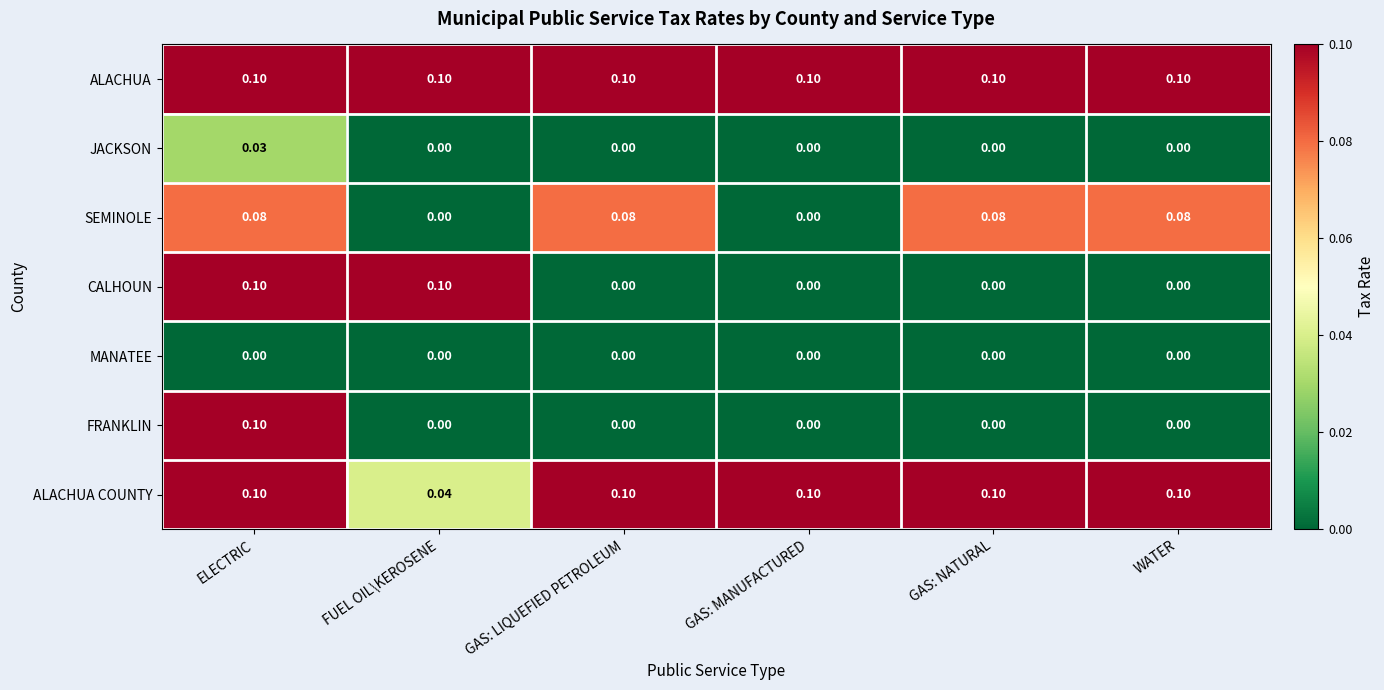

Which series has the largest total across all categories?

ALACHUA